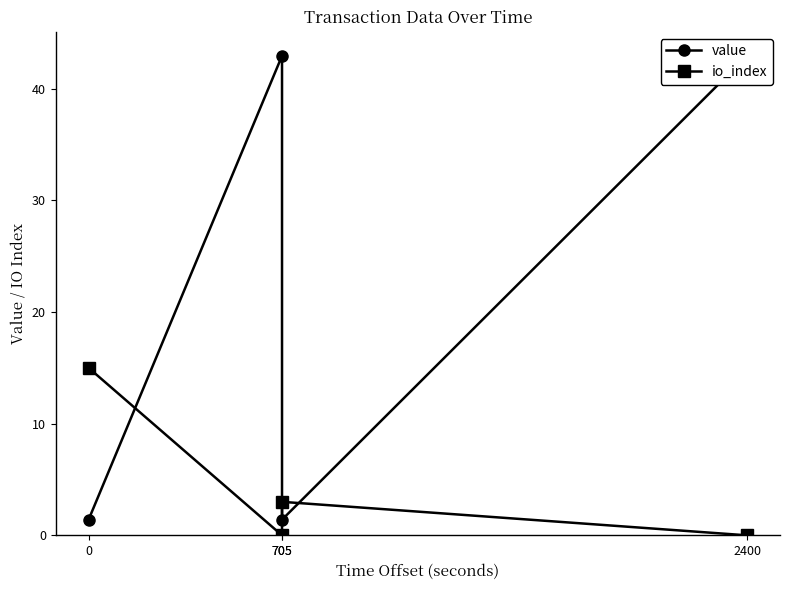

What is the spread (max minus min) of values at 705?

42.9